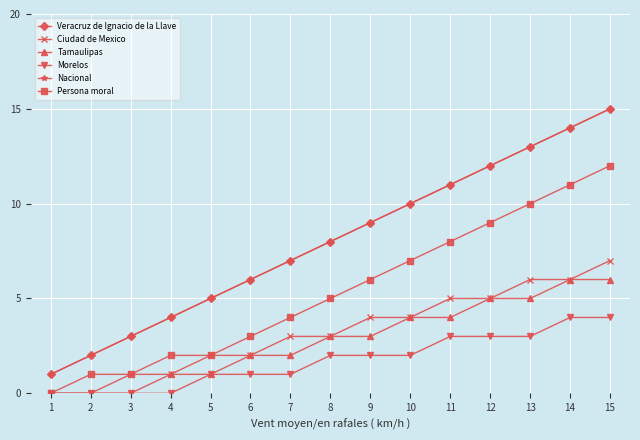

Does the chart have visible grid lines?

Yes